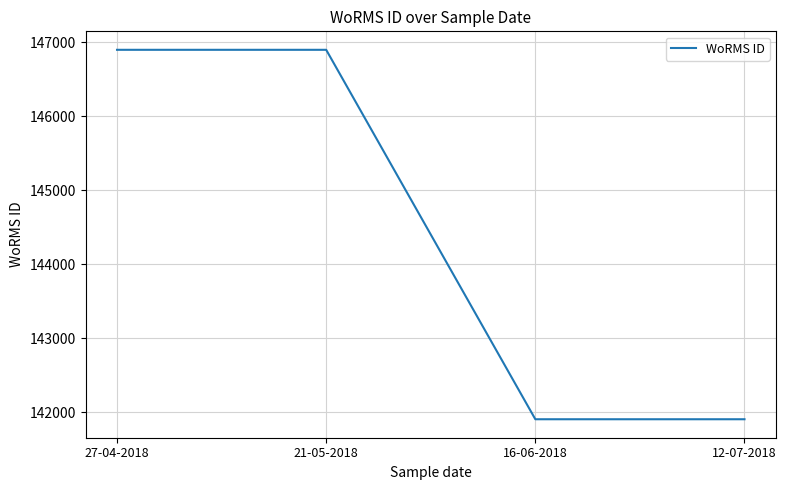

True or false: there are more than 2 points higher than both neighbors.

False